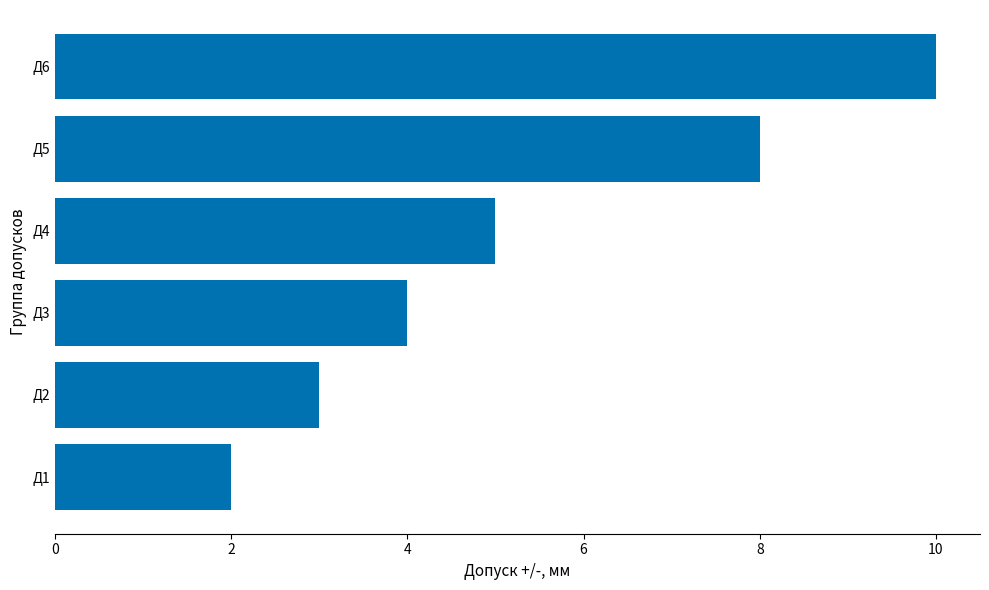

What is the minimum value shown in the chart?

2